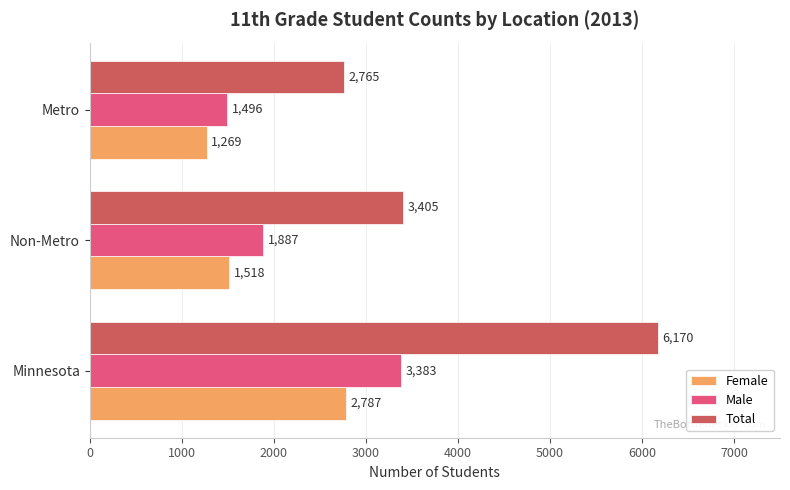

Is the value of Male at Non-Metro greater than the value of Total at Minnesota?

No